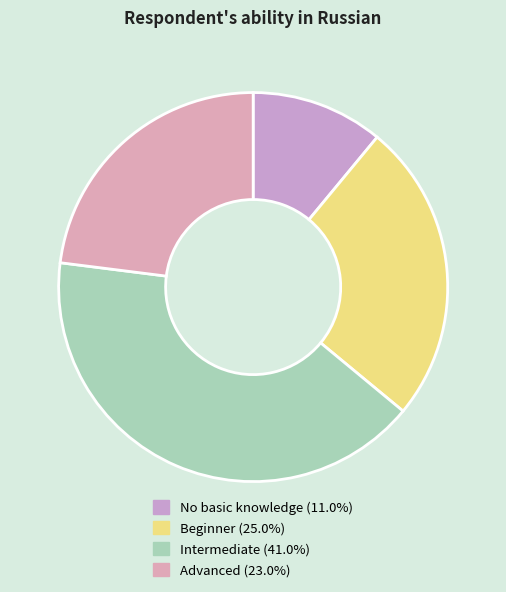

Is there a majority slice in this chart?

No